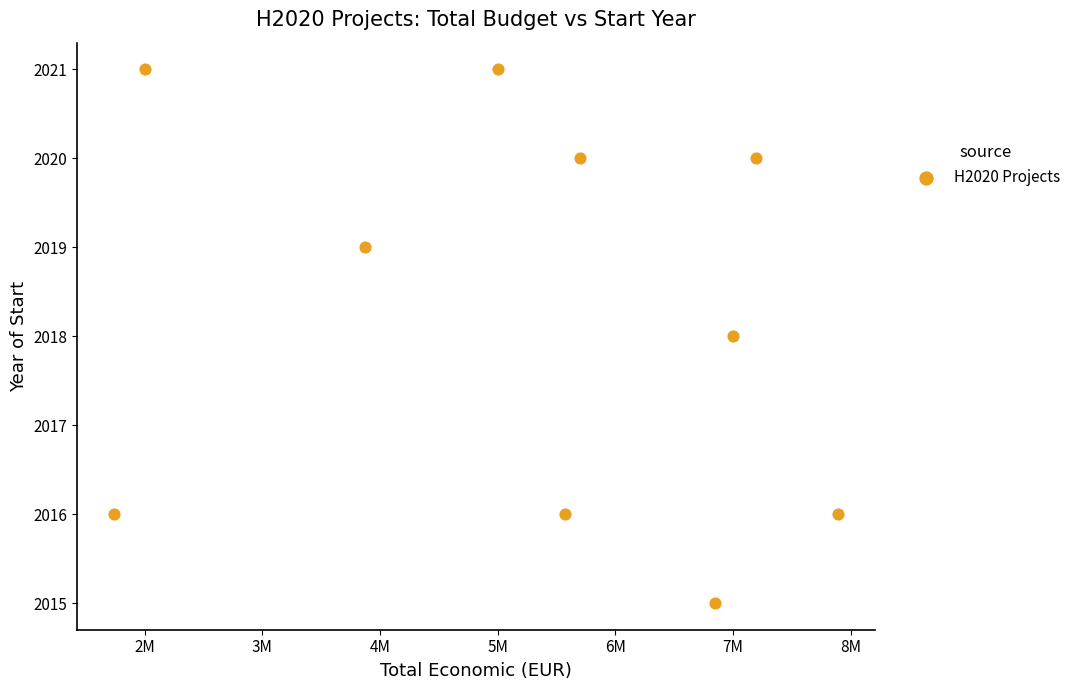

What is the average X value?

5283167